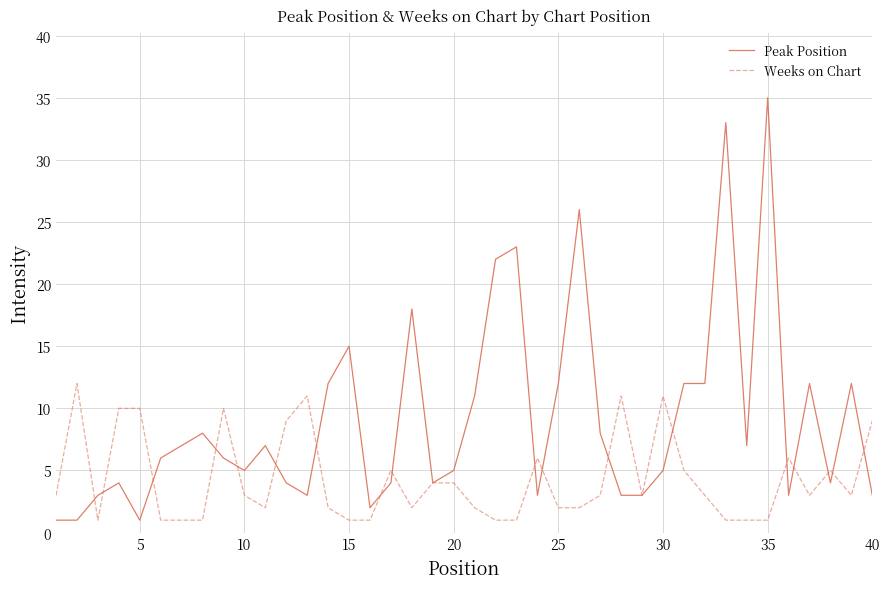

List the series in order of their overall mean, highest first.

Peak Position, Weeks on Chart